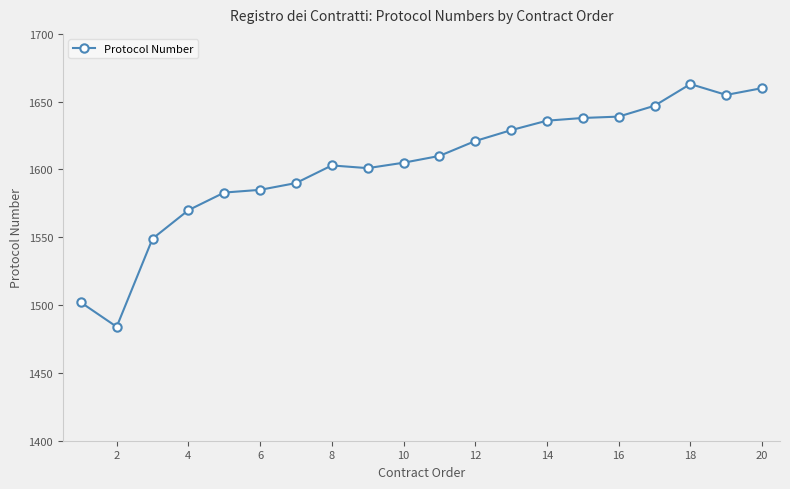

True or false: there are more than 0 points higher than both neighbors.

True